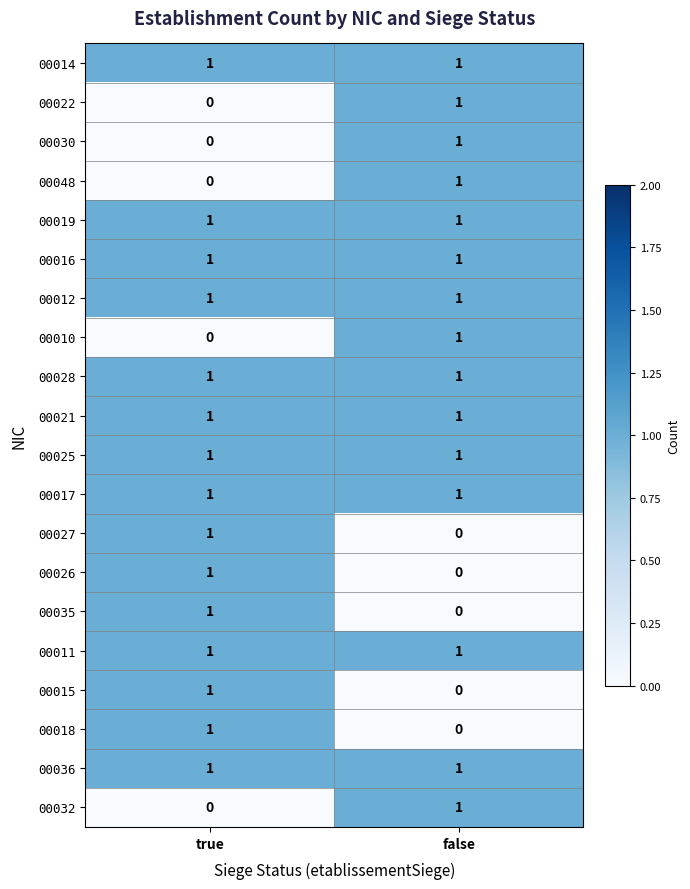

What is the total value across all series at false?

15